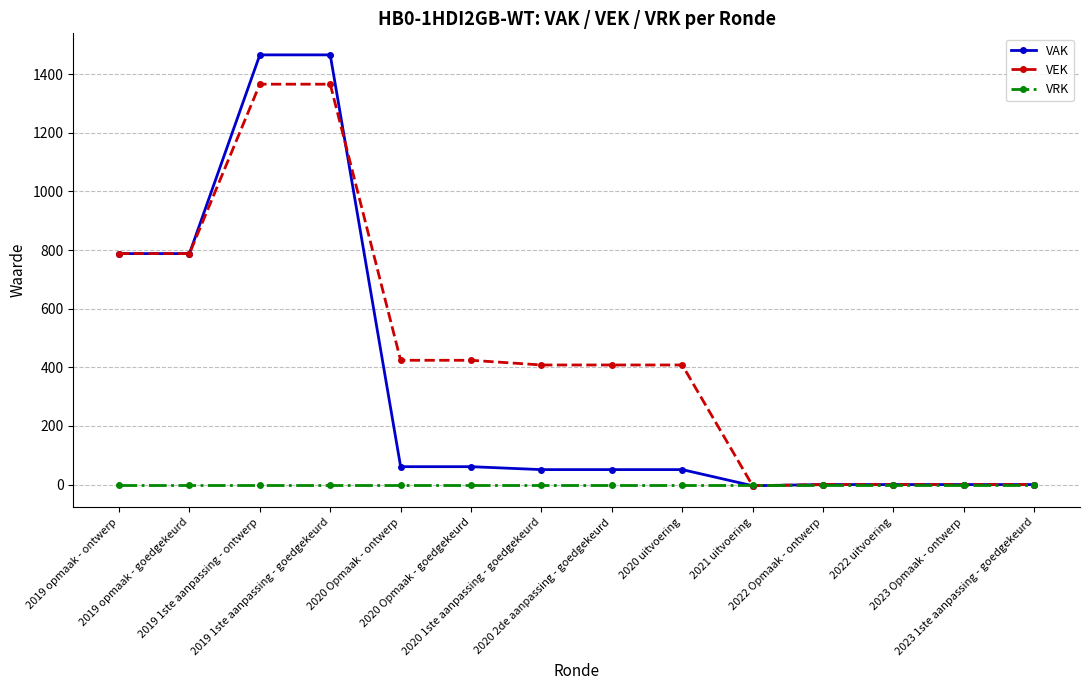

What is the sum of all VEK values?

6376